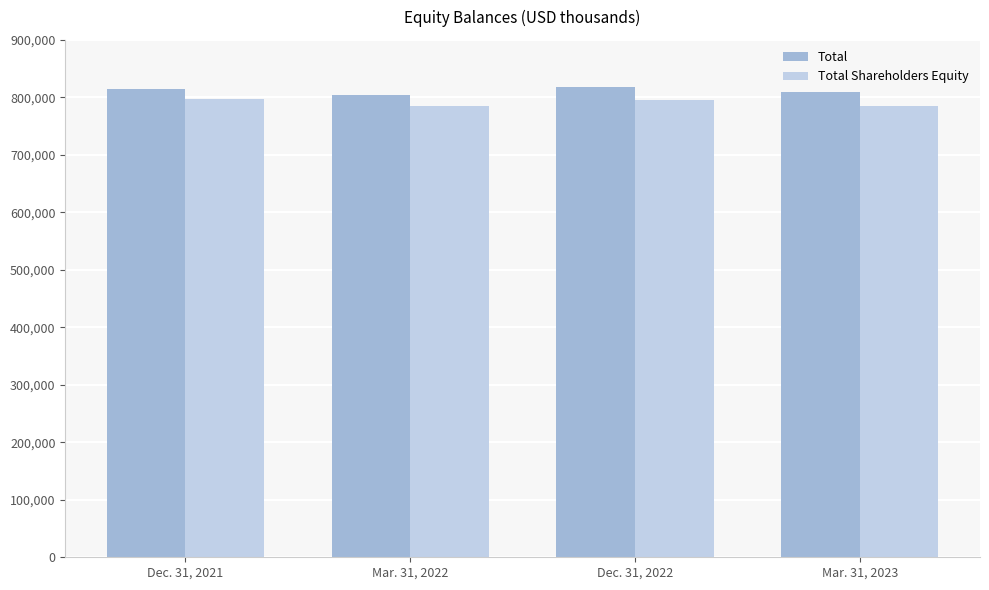

Is the value of Total Shareholders Equity at Dec. 31, 2022 greater than the value of Total at Dec. 31, 2022?

No